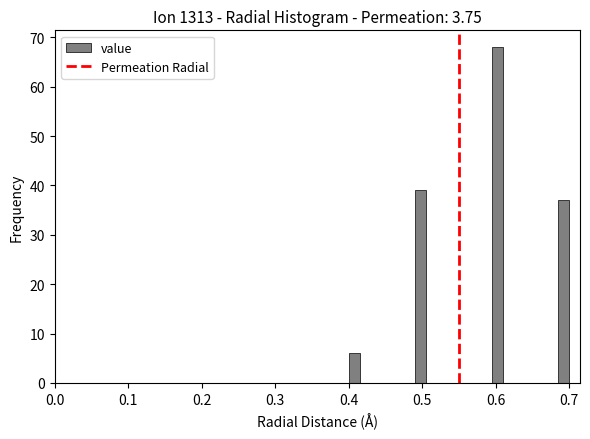

Around what value on the x-axis is the tallest bar? Give the approximate position of its centre, as read against the axis.

0.60